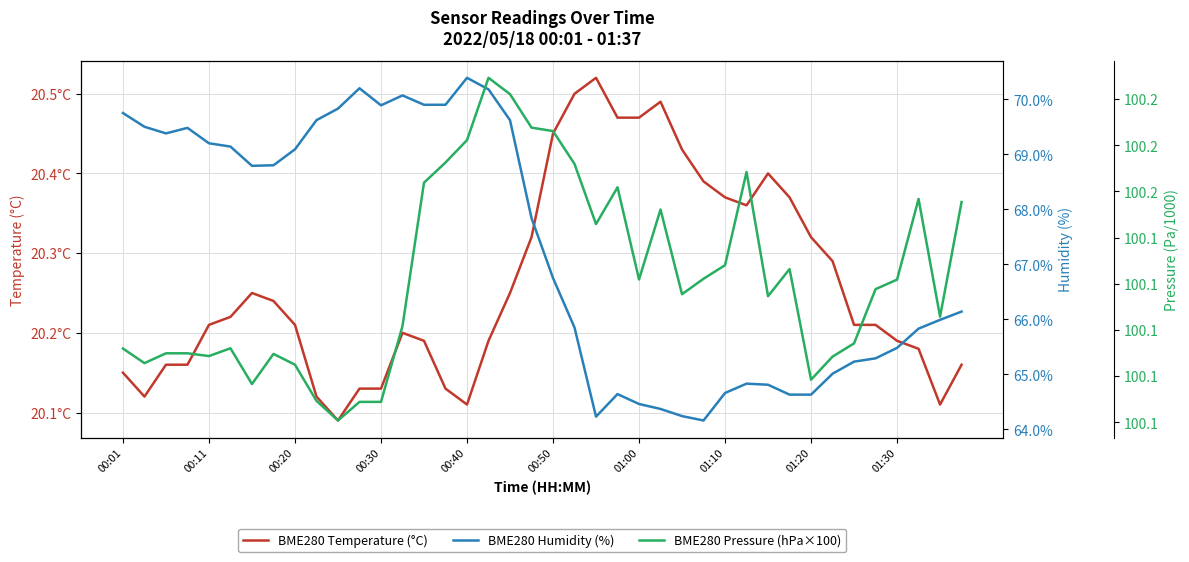

Reading left to right, what are all the values shown in this chart?

BME280 Temperature (°C): 20.1	20.1	20.2	20.2	20.2	20.2	20.2	20.2	20.2	20.1	20.1	20.1	20.1	20.2	20.2	20.1	20.1	20.2	20.2	20.3	20.4	20.5	20.5	20.5	20.5	20.5	20.4	20.4	20.4	20.4	20.4	20.4	20.3	20.3	20.2	20.2	20.2	20.2	20.1	20.2
BME280 Humidity (%): 69.8	69.5	69.4	69.5	69.2	69.1	68.8	68.8	69.1	69.6	69.8	70.2	69.9	70.1	69.9	69.9	70.4	70.2	69.6	67.8	66.8	65.8	64.2	64.6	64.5	64.4	64.2	64.2	64.7	64.8	64.8	64.6	64.6	65.0	65.2	65.3	65.5	65.8	66.0	66.1
BME280 Pressure (hPa×100): 100.1	100.1	100.1	100.1	100.1	100.1	100.1	100.1	100.1	100.1	100.1	100.1	100.1	100.1	100.2	100.2	100.2	100.2	100.2	100.2	100.2	100.2	100.1	100.2	100.1	100.1	100.1	100.1	100.1	100.2	100.1	100.1	100.1	100.1	100.1	100.1	100.1	100.1	100.1	100.1